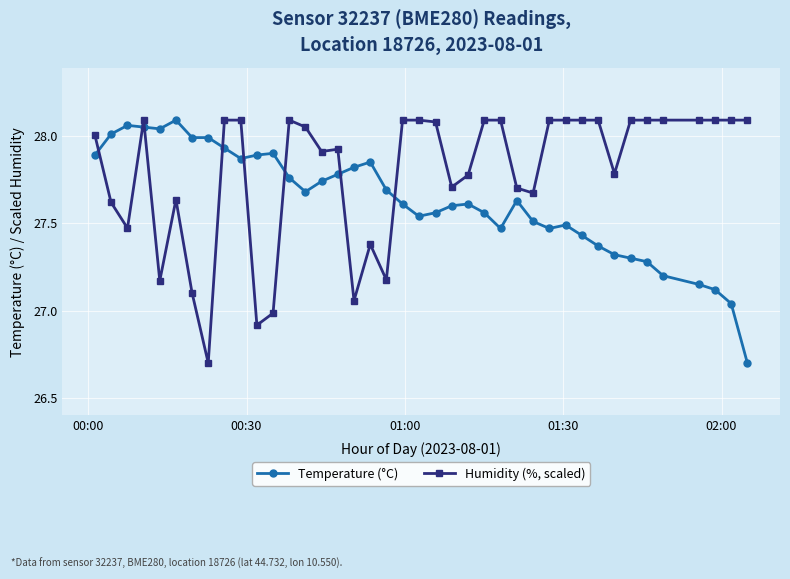

What is the lowest value of the Temperature (°C) series?

26.7